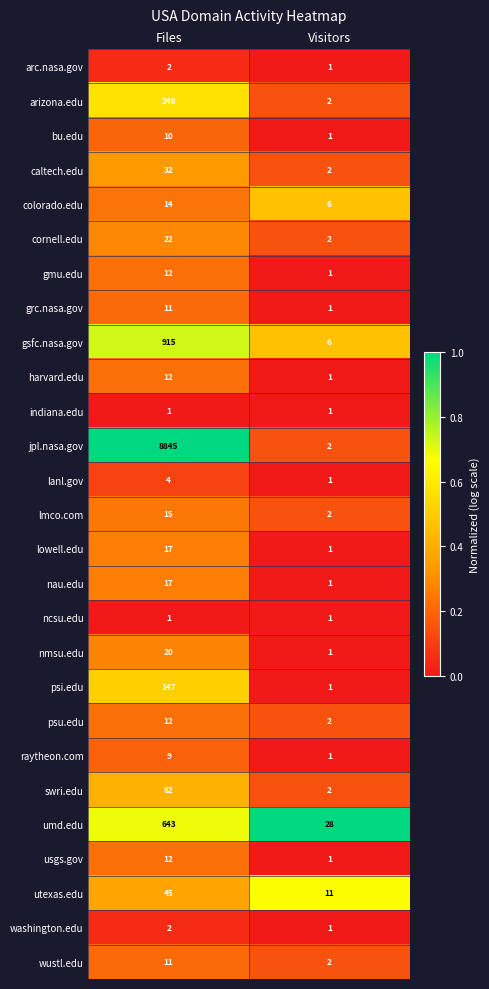

At which category is the sum across all series the highest?

Files